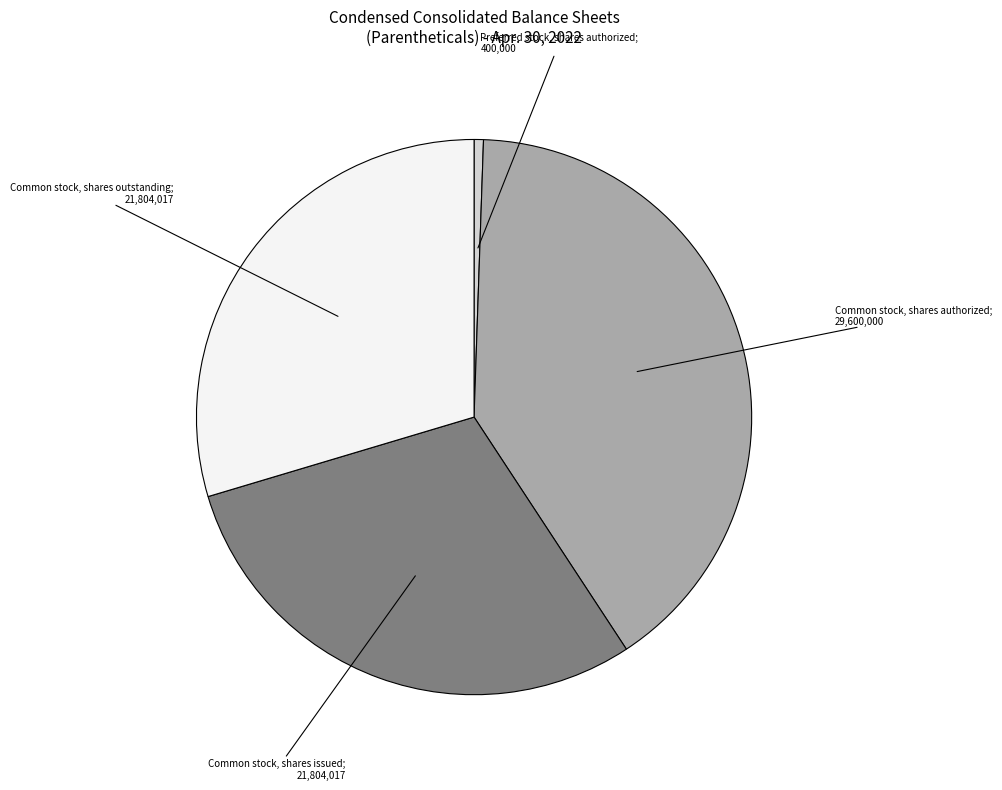

How many segments does this pie chart have?

4